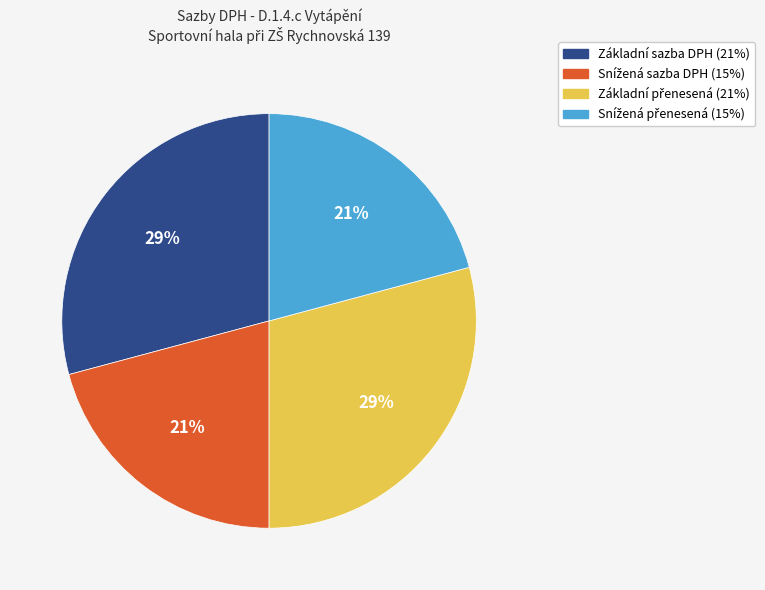

To the nearest percent, what is the difference between the largest and smallest slice percentages?

8%